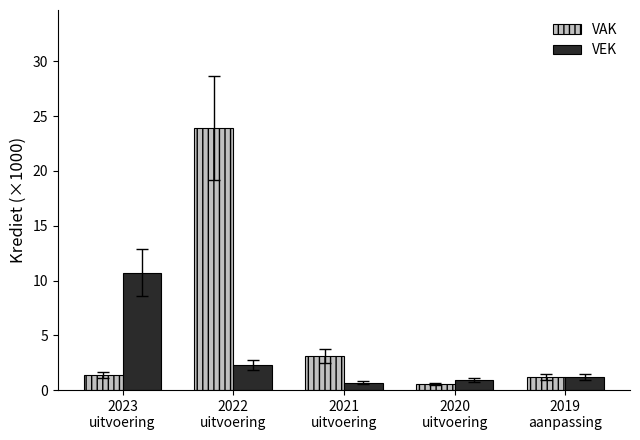

Between 2020
uitvoering and 2019
aanpassing, which series saw the biggest shift?

VAK